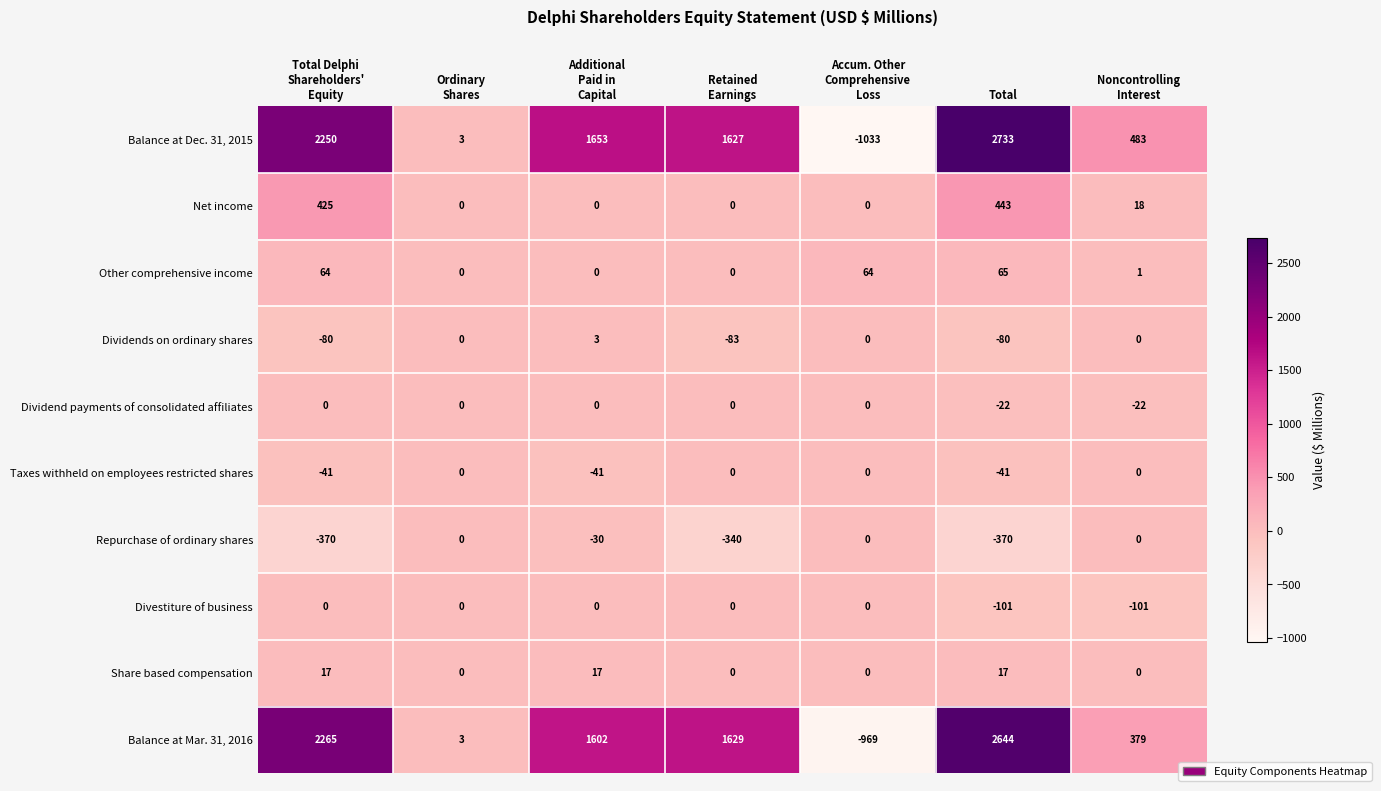

What is the difference between the maximum and minimum values in the Balance at Dec. 31, 2015 series?

3766